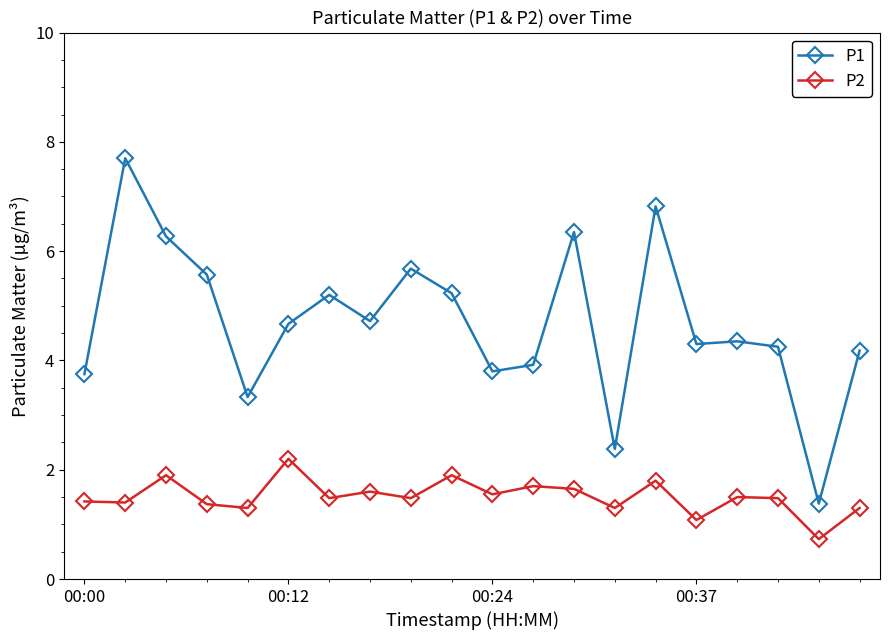

Which series has the largest total across all categories?

P1